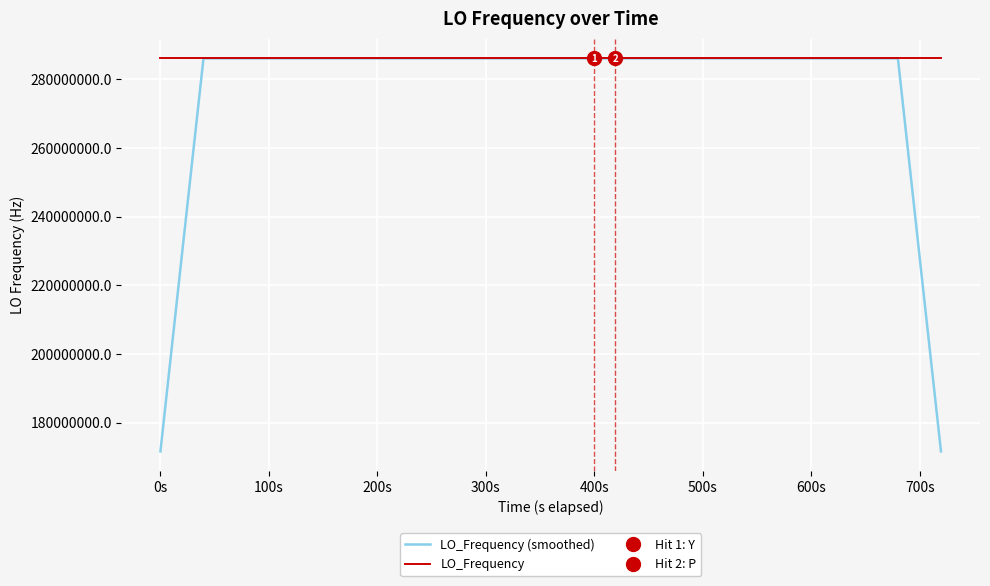

True or false: LO_Frequency has more than 2 interior local peaks.

True